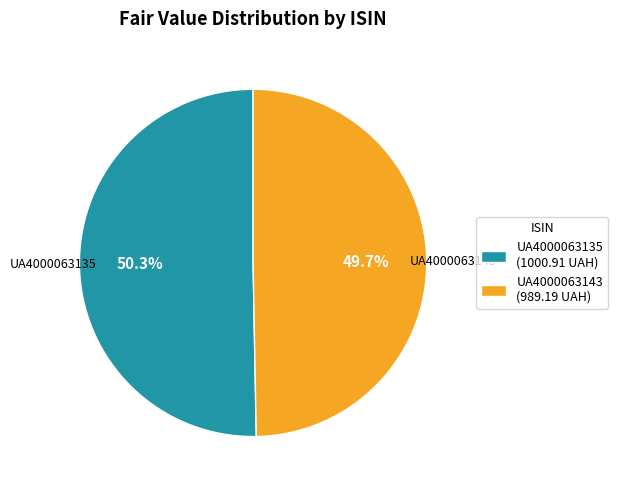

What is the total percentage of UA4000063143 and UA4000063135?

100.0%